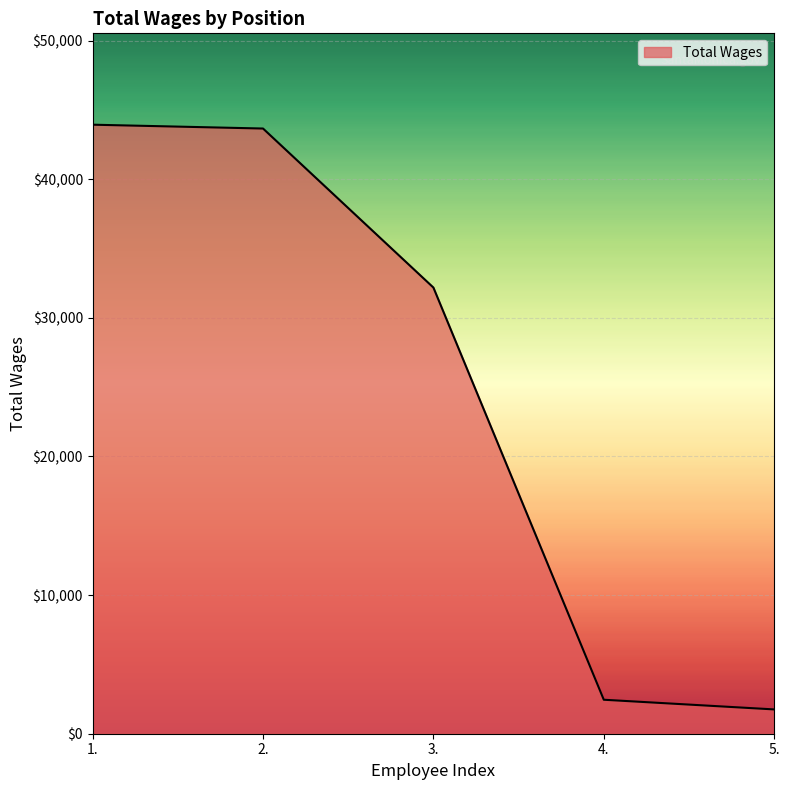

Reading left to right, extract all data points from this chart.

43931	43654	32182	2451	1753